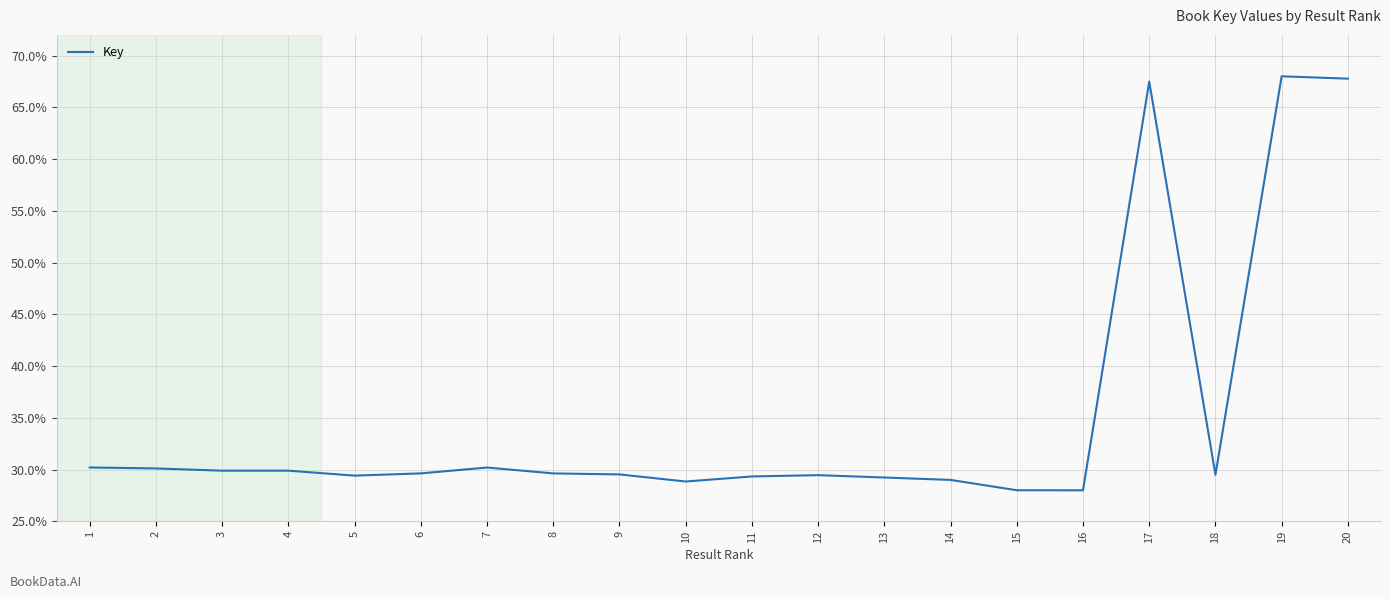

What is the smallest value displayed?

28.0